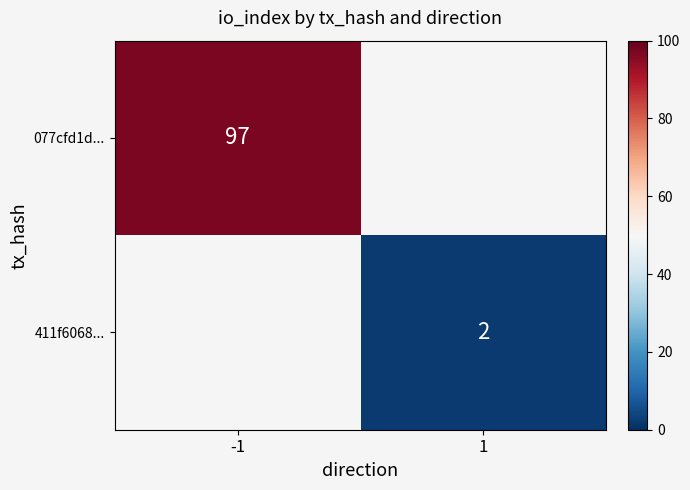

Is it true that 411f6068... equals 3.4 at 1?

False